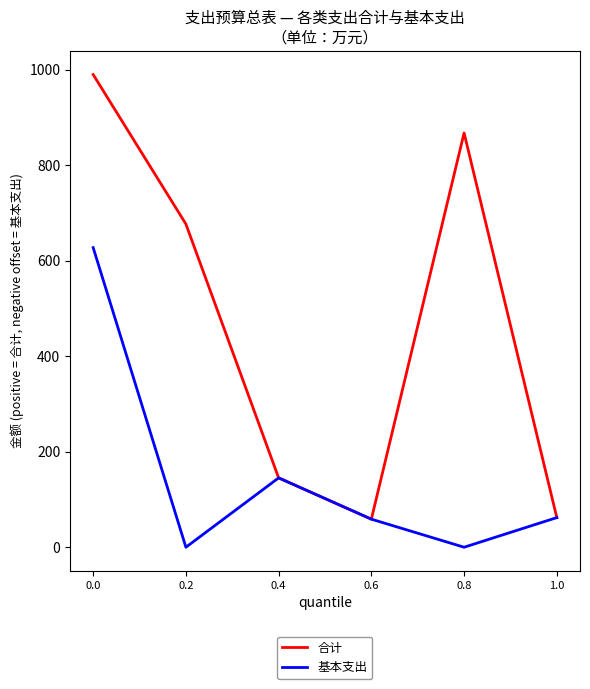

Rank the series by their maximum value, from lowest to highest.

基本支出, 合计